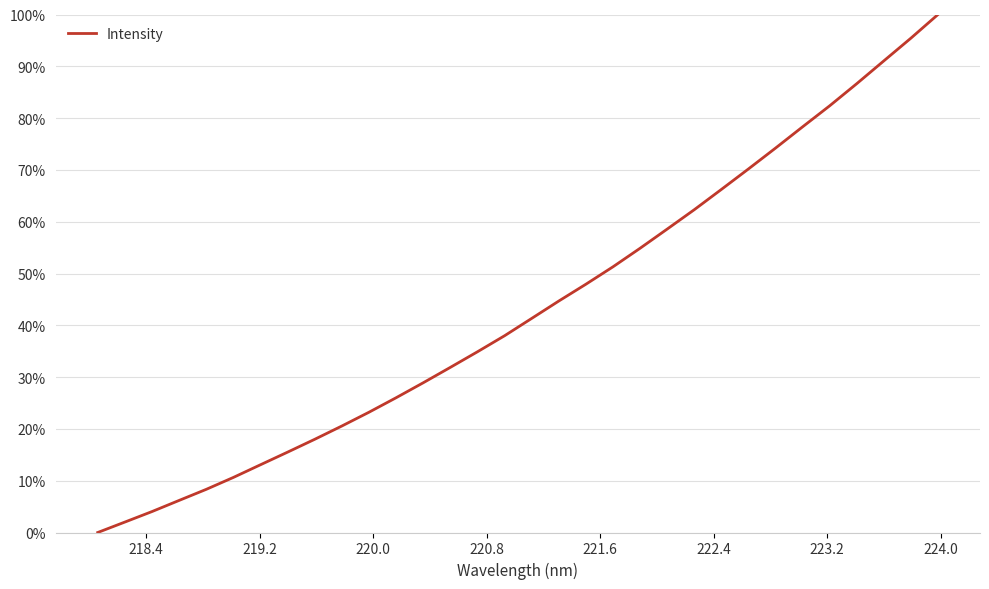

Is this an area chart (filled region under the line)?

No